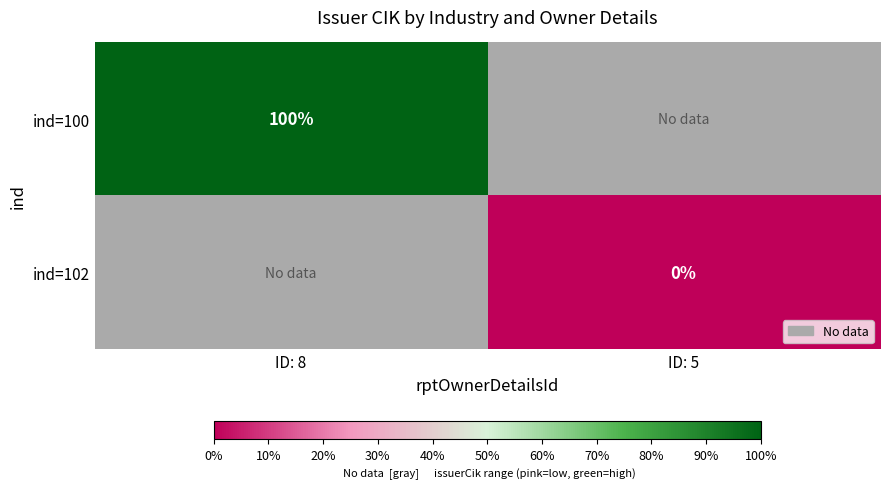

How many data points does each series have?

2